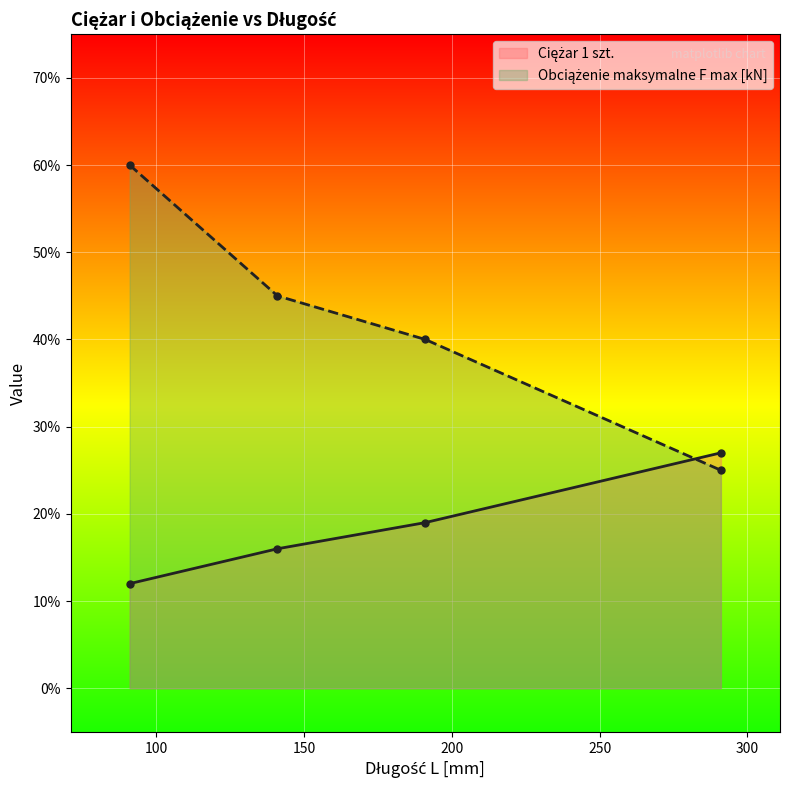

Rank the categories by Ciężar 1 szt. value from highest to lowest.

291, 191, 141, 91